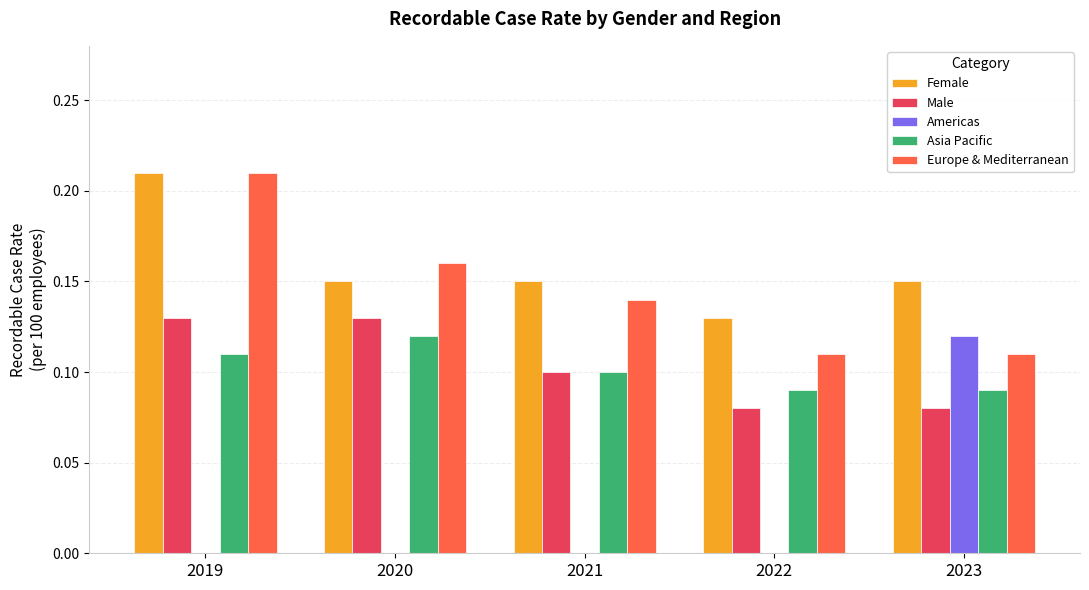

Does the chart contain stacked bars?

No